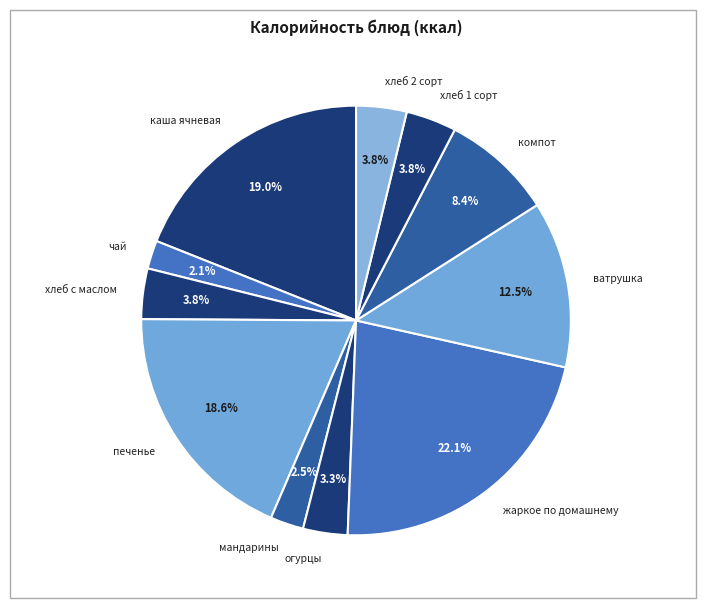

Which category has the biggest portion of the pie?

жаркое по домашнему